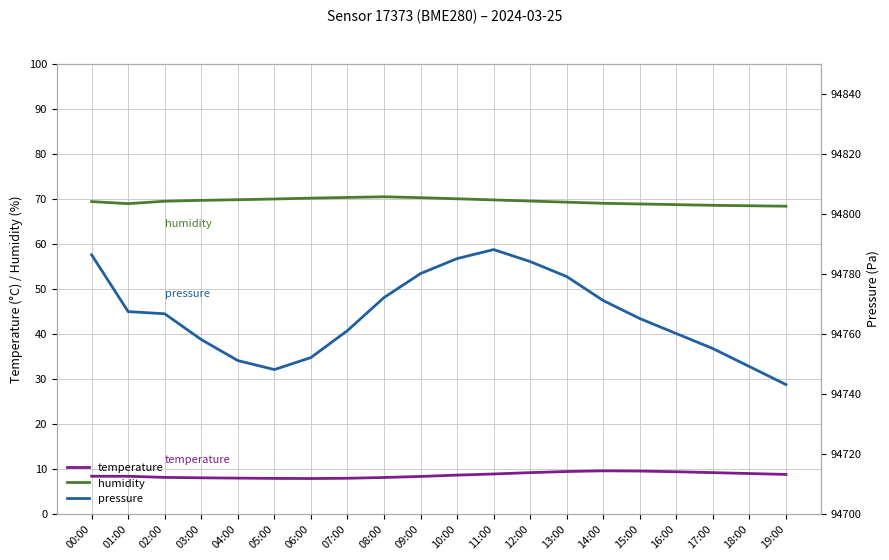

Reading left to right, what are all the values shown in this chart?

temperature: 00:00=8.3	01:00=8.3	02:00=8.0	03:00=8.0	04:00=7.9	05:00=7.8	06:00=7.8	07:00=7.8	08:00=8.0	09:00=8.2	10:00=8.6	11:00=8.8	12:00=9.1	13:00=9.3	14:00=9.5	15:00=9.4	16:00=9.3	17:00=9.1	18:00=8.9	19:00=8.7
humidity: 00:00=69.3	01:00=68.9	02:00=69.4	03:00=69.6	04:00=69.8	05:00=69.9	06:00=70.1	07:00=70.2	08:00=70.4	09:00=70.2	10:00=70.0	11:00=69.7	12:00=69.5	13:00=69.2	14:00=69.0	15:00=68.8	16:00=68.7	17:00=68.5	18:00=68.4	19:00=68.3
pressure: 00:00=94786.2	01:00=94767.3	02:00=94766.6	03:00=94758.0	04:00=94751.0	05:00=94748.0	06:00=94752.0	07:00=94761.0	08:00=94772.0	09:00=94780.0	10:00=94785.0	11:00=94788.0	12:00=94784.0	13:00=94779.0	14:00=94771.0	15:00=94765.0	16:00=94760.0	17:00=94755.0	18:00=94749.0	19:00=94743.0